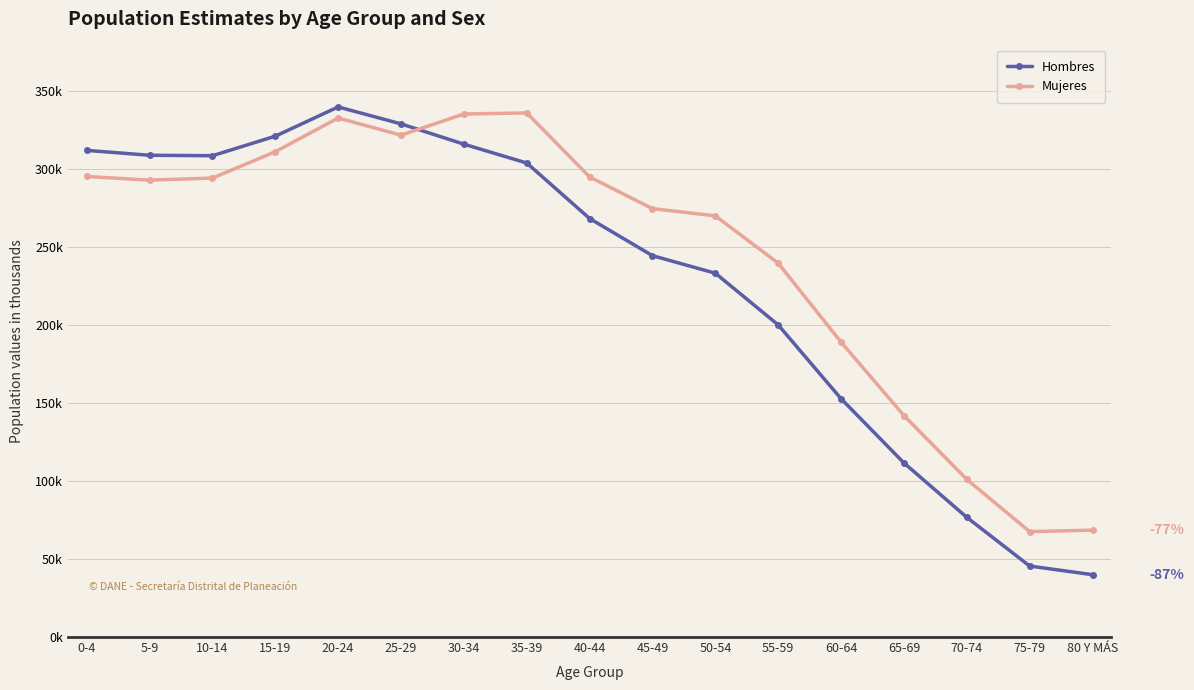

Reading right to left, what are all the values shown in this chart?

Hombres: 39978	45521	76747	111646	152813	200142	233302	244556	268367	303971	316050	329064	339928	321173	308654	308936	312062
Mujeres: 68528	67587	101106	142000	189103	239730	270087	274705	295022	336089	335392	321838	332821	311197	294313	292978	295328